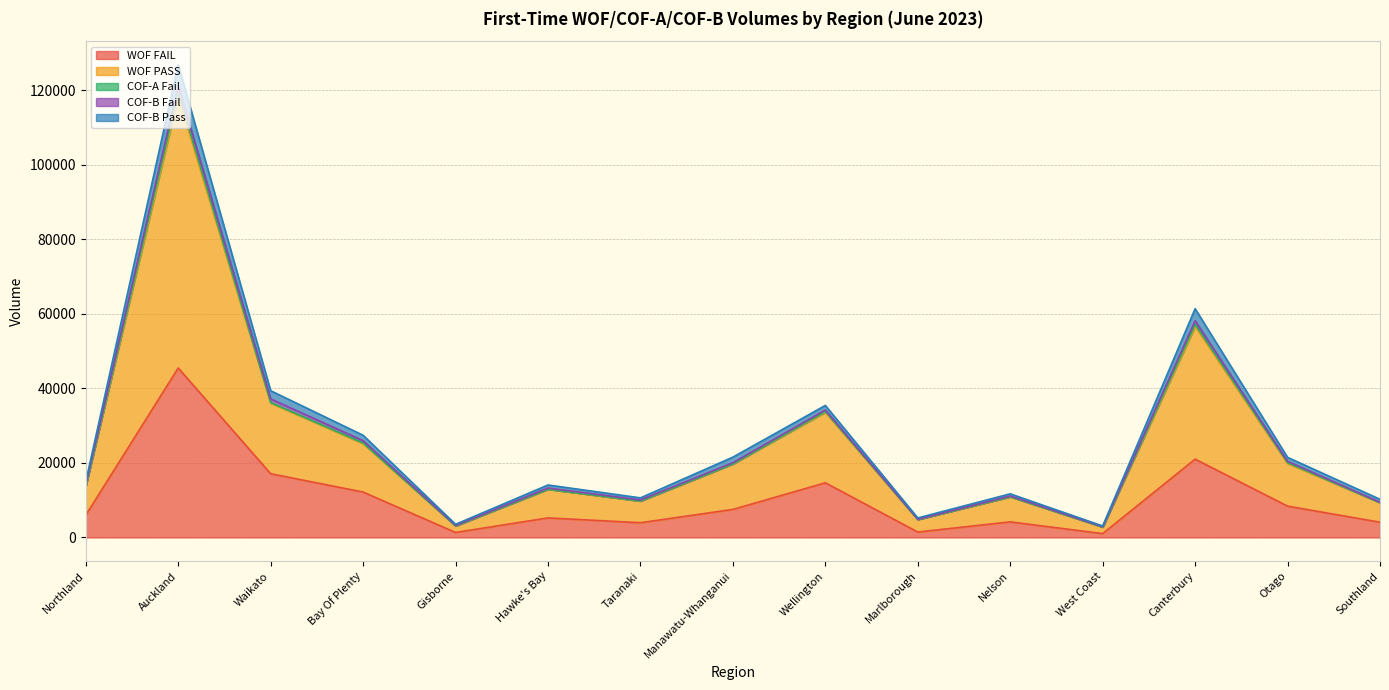

At which category is the sum across all series the highest?

Auckland